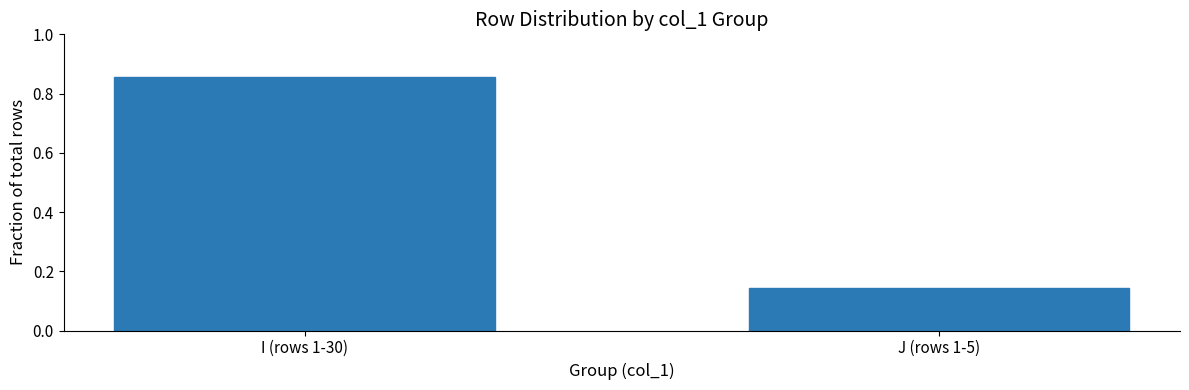

What is the sum of all values?

1.0